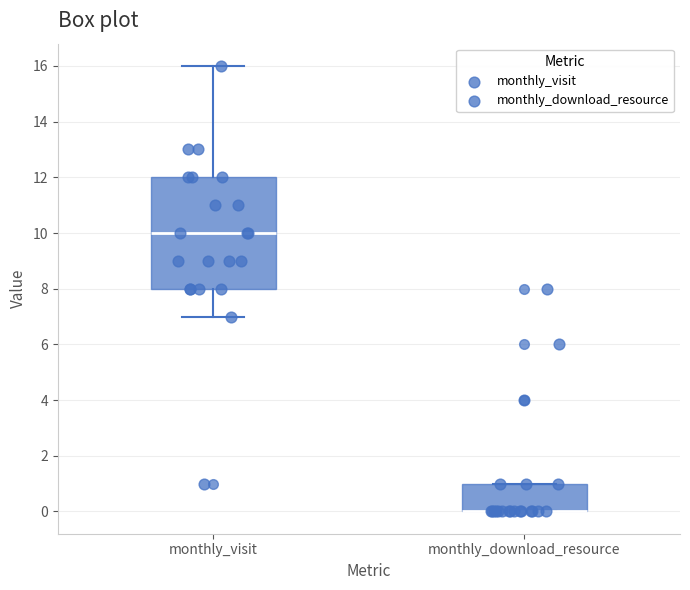

Which box is the tallest, from its lower edge to its upper edge?

monthly_visit